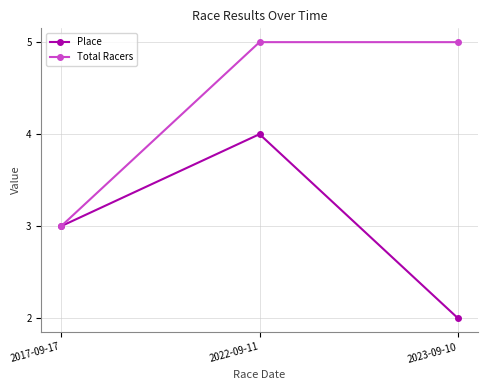

What are all the series names shown in the legend?

Place, Total Racers